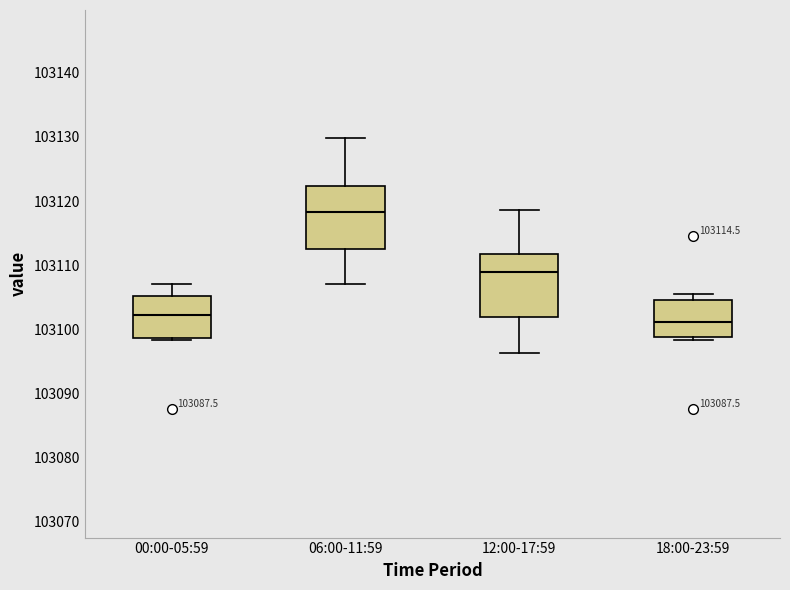

Which box's median line is the highest?

06:00-11:59